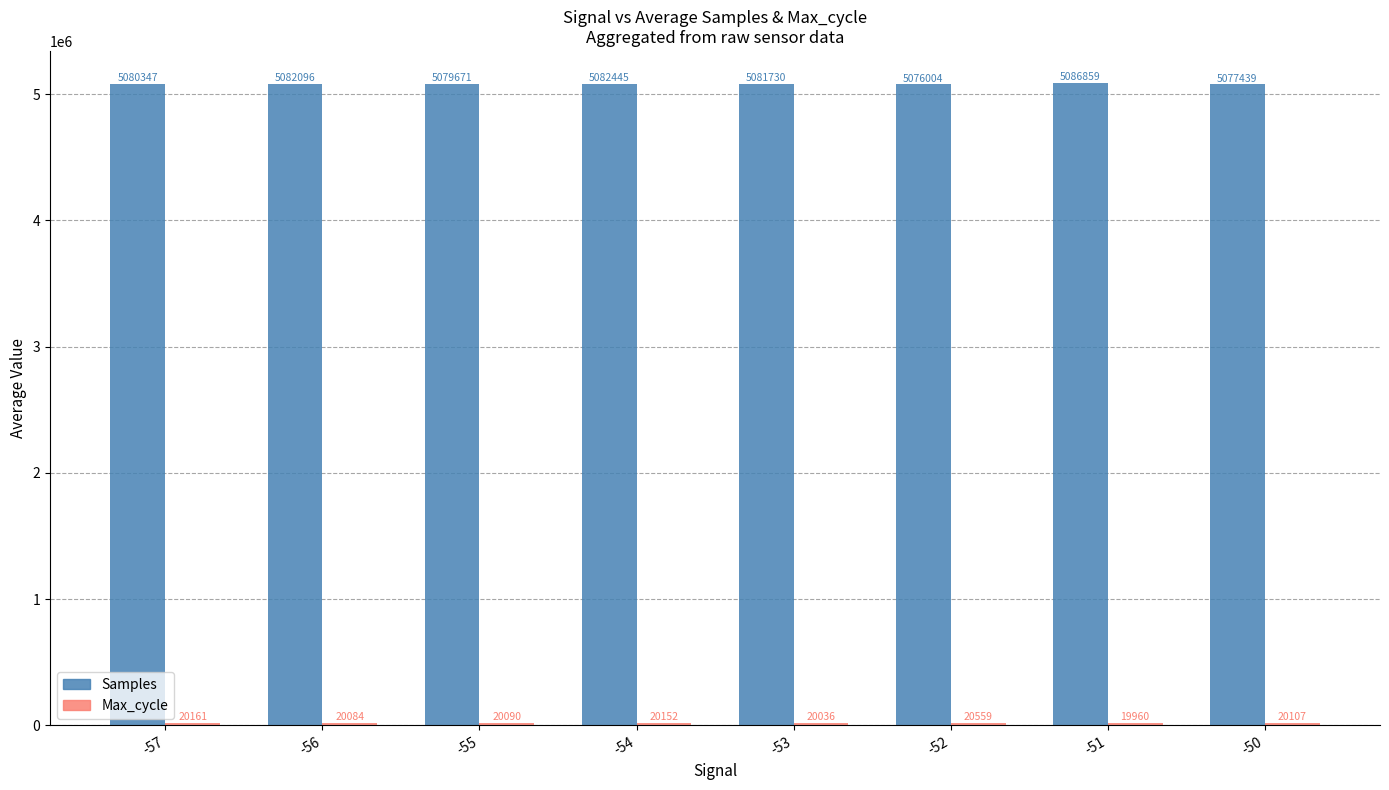

List the labels in order of Samples value, largest first.

-51, -54, -56, -53, -57, -55, -50, -52